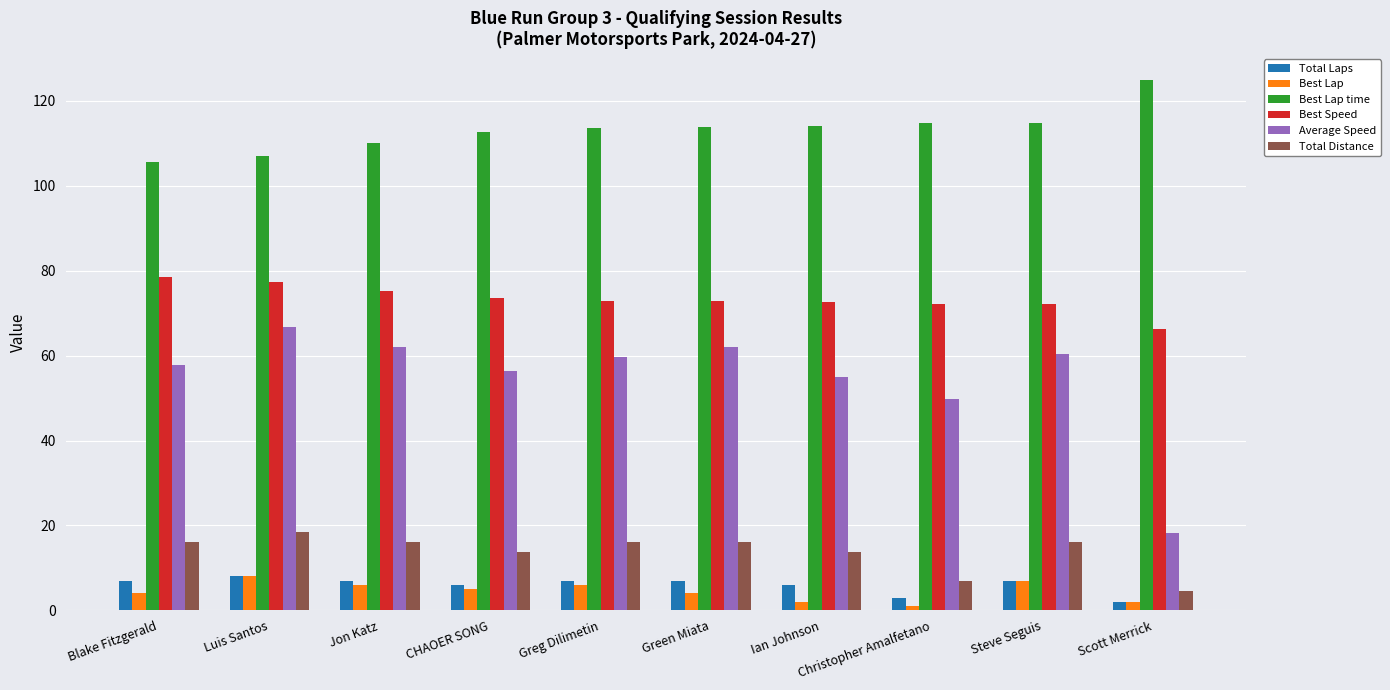

What is the highest value of the Best Lap series?

8.0